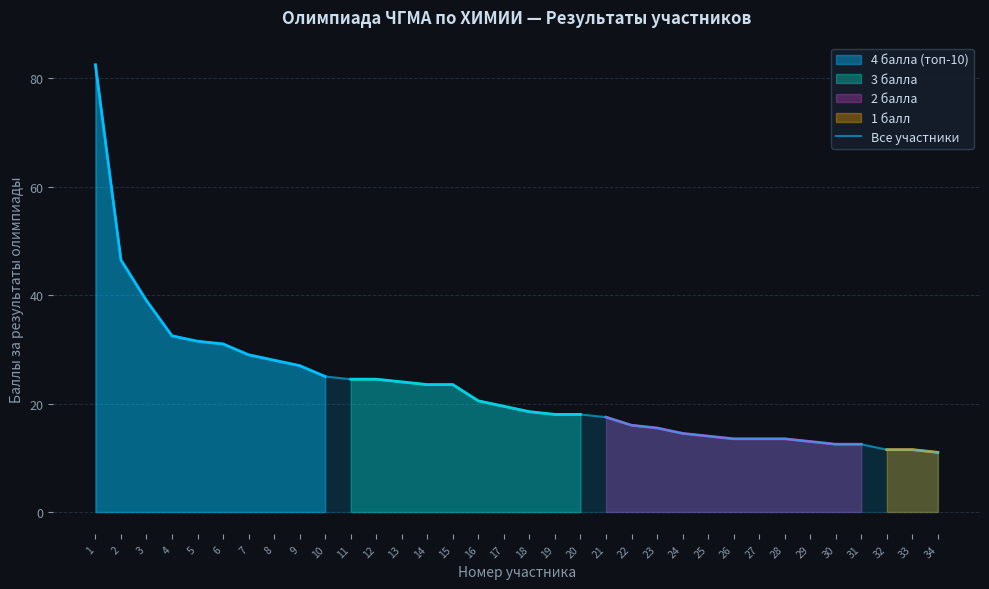

Reading right to left, what are all the values shown in this chart?

11.0	11.5	11.5	12.5	12.5	13.0	13.5	13.5	13.5	14.0	14.5	15.5	16.0	17.5	18.0	18.0	18.5	19.5	20.5	23.5	23.5	24.0	24.5	24.5	25.0	27.0	28.0	29.0	31.0	31.5	32.5	39.0	46.5	82.5